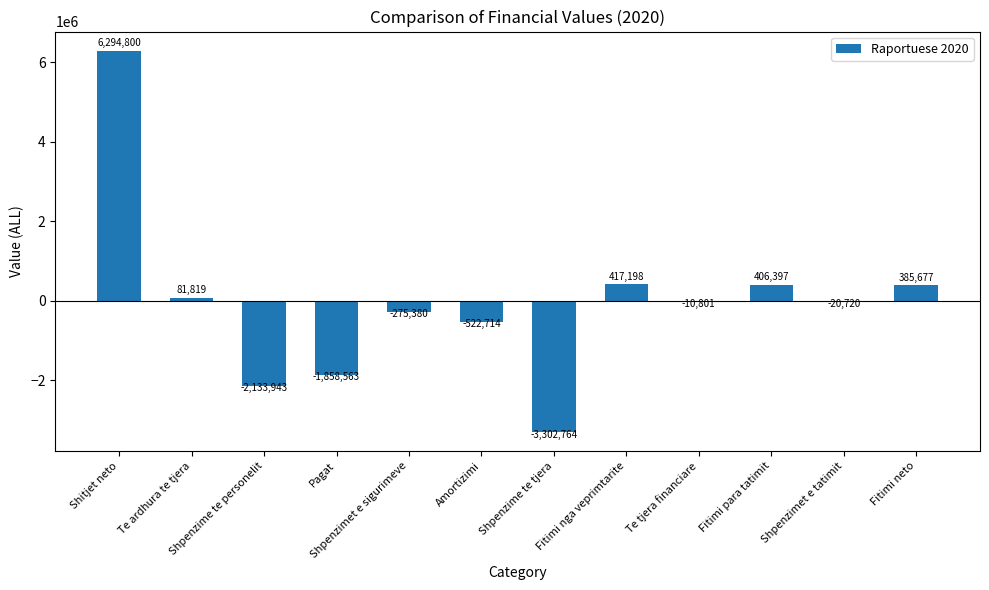

Are the bars horizontal?

No